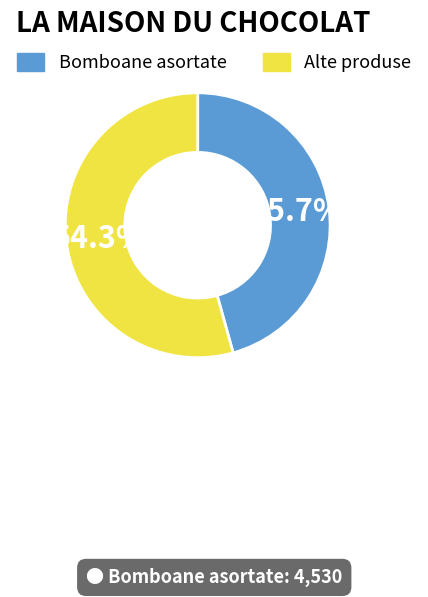

What is the ratio of the value at Bomboane asortate to the value at Alte produse?

0.8